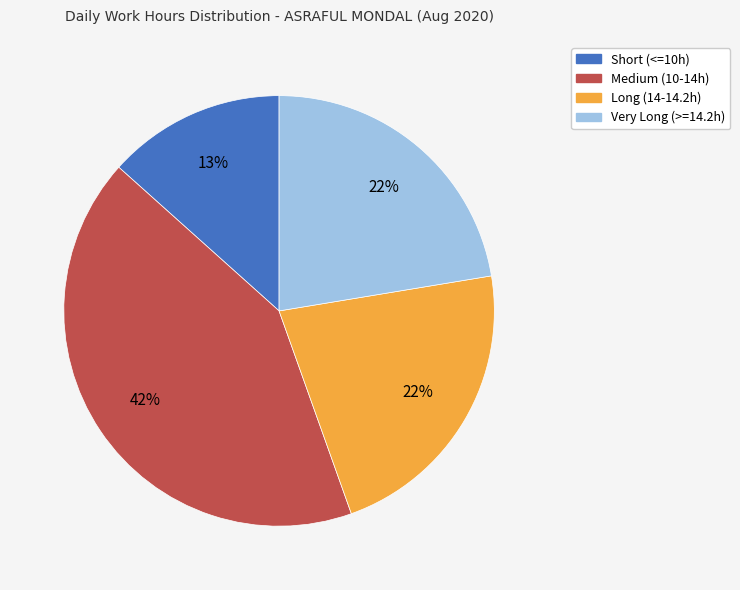

To the nearest percent, what is the average slice percentage?

25%